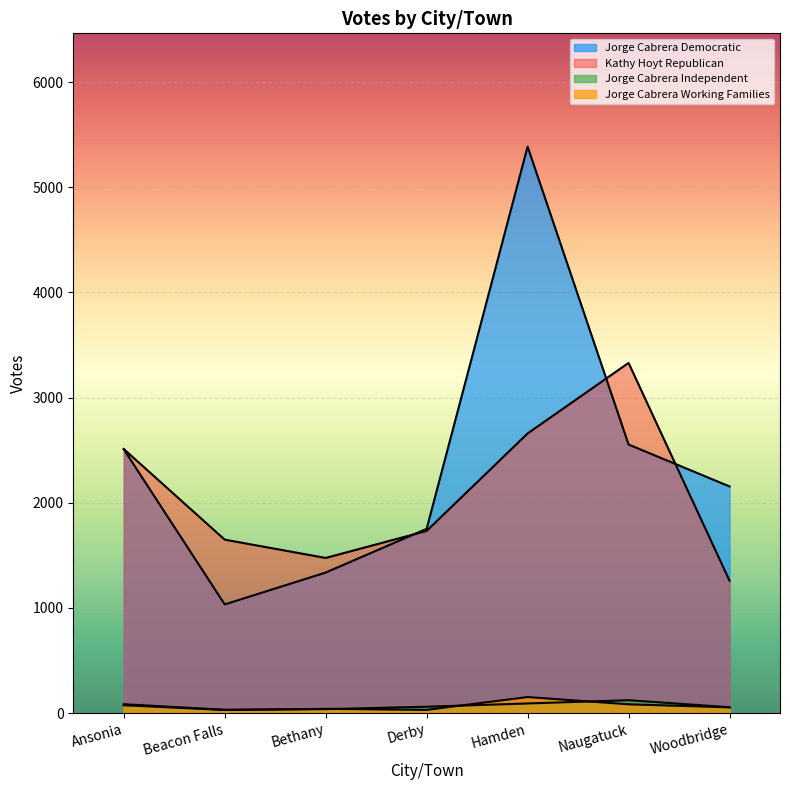

What position from the right is Woodbridge?

1